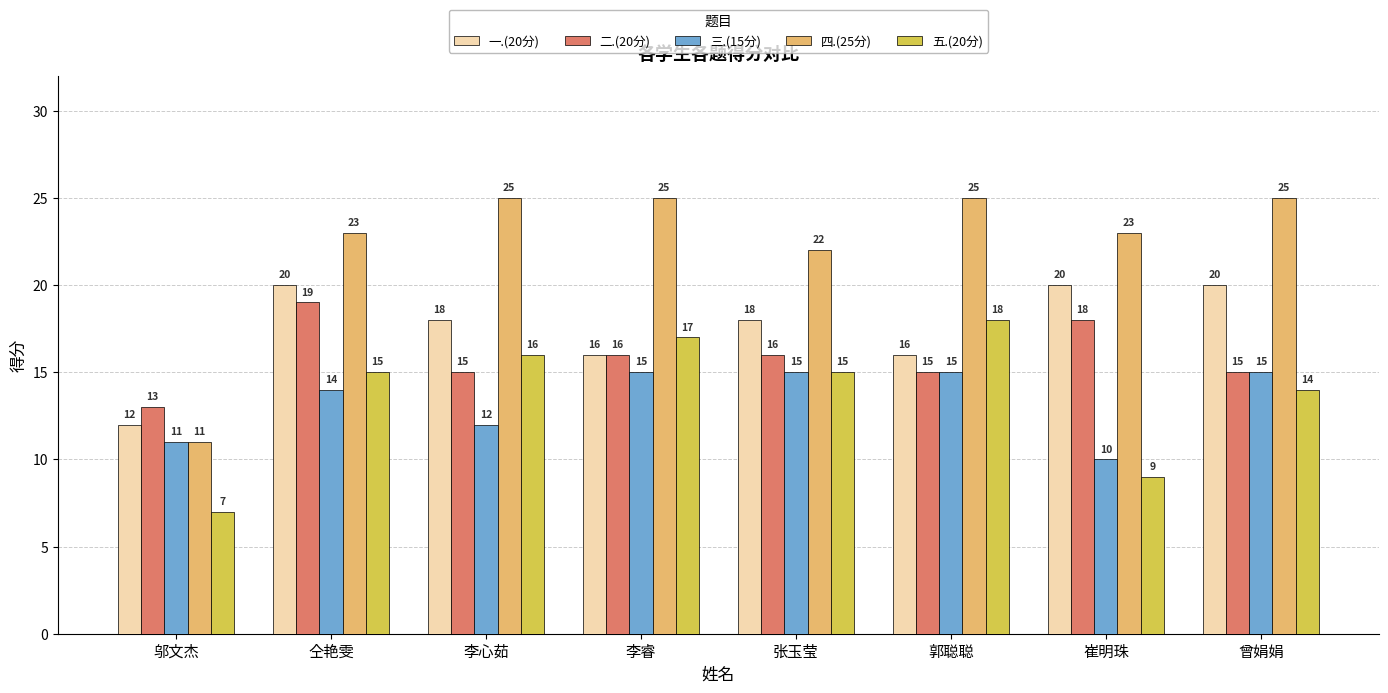

The 四.(25分) series shows 25 at 李心茹. True or false?

True